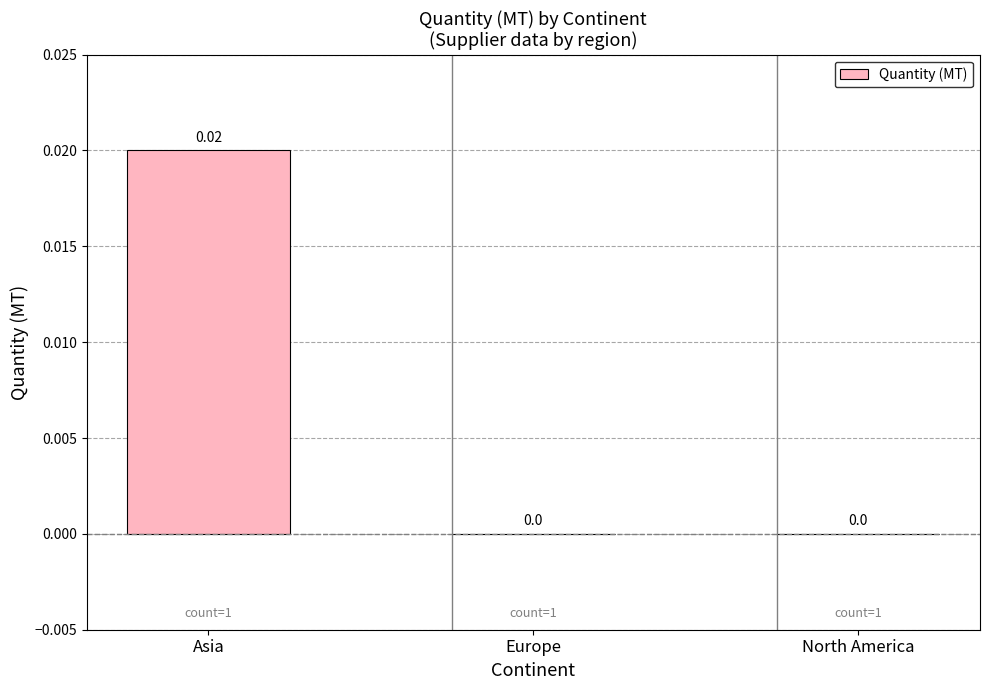

Which has a higher value, Asia or Europe?

Asia